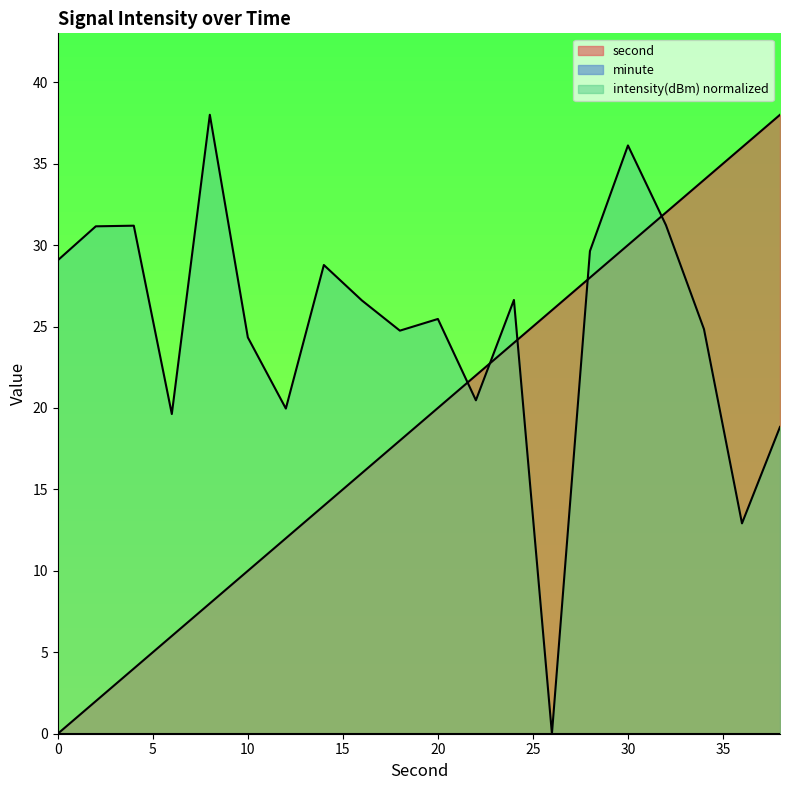

Reading right to left, transcribe all the data shown in this chart.

second: 38.0	36.0	34.0	32.0	30.0	28.0	26.0	24.0	22.0	20.0	18.0	16.0	14.0	12.0	10.0	8.0	6.0	4.0	2.0	0.0
intensity(dBm): 18.8	12.9	24.8	31.2	36.1	29.6	0.0	26.6	20.5	25.5	24.7	26.6	28.8	20.0	24.3	38.0	19.6	31.2	31.2	29.1